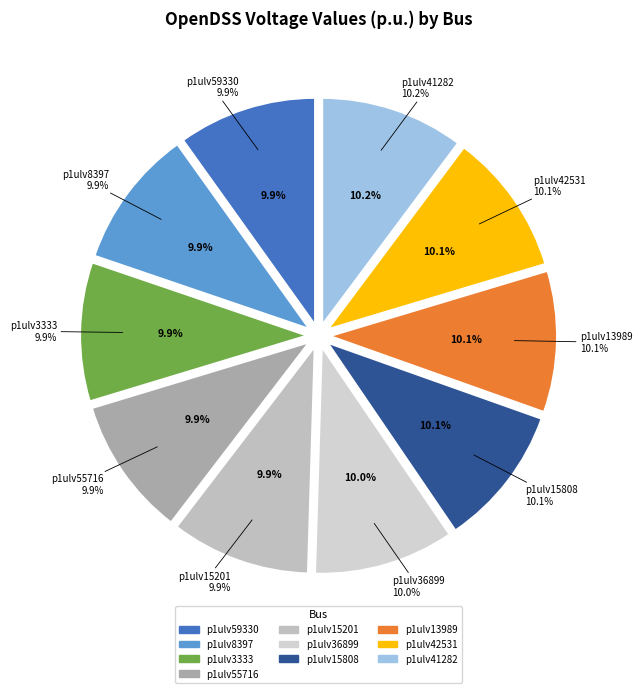

How many slices are in this pie chart?

10